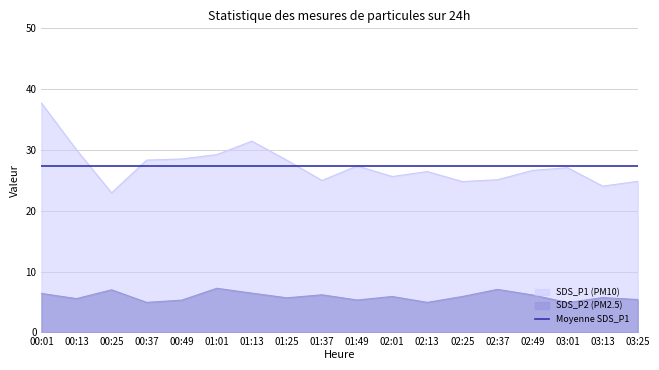

At which label does SDS_P2 first exceed 5?

00:01